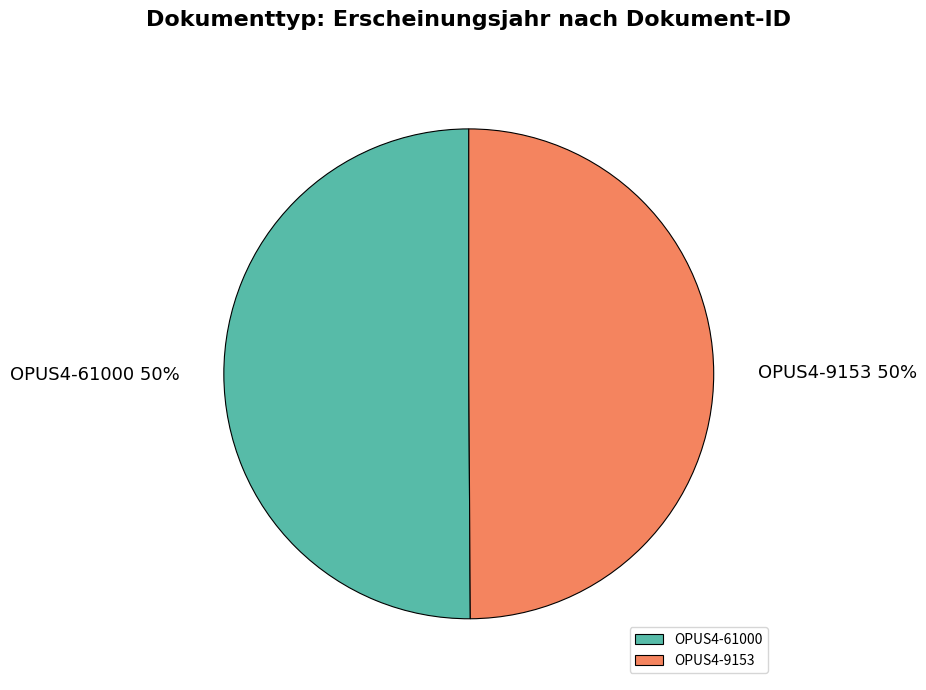

The OPUS4-61000 slice represents 40% of the pie. True or false?

False